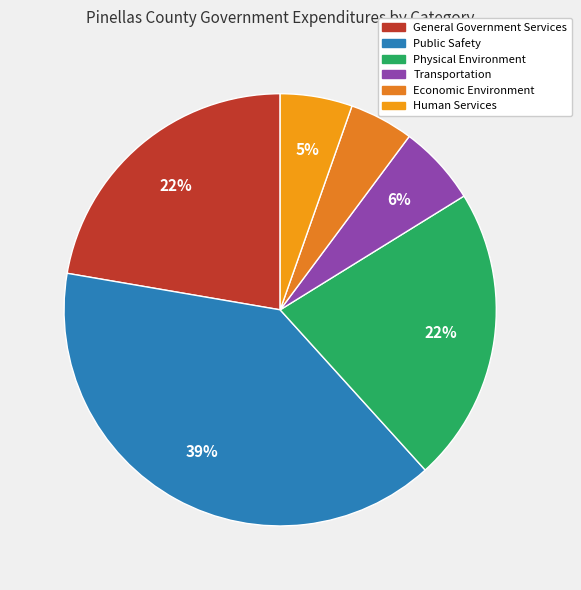

True or false: Physical Environment accounts for 35% of the total.

False